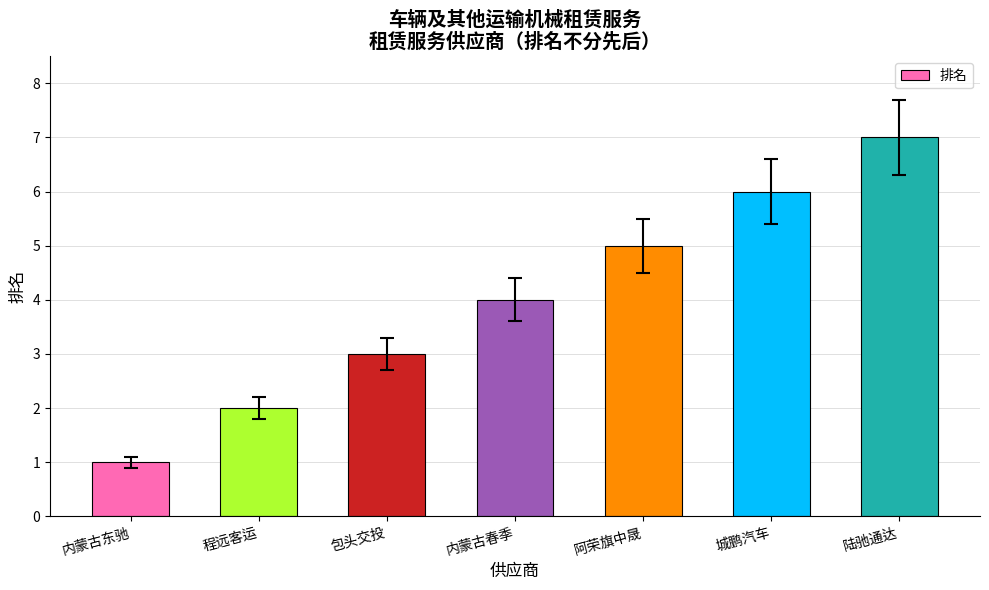

Approximately how many times larger is the value at 阿荣旗中晟 compared to 程远客运?

2.5